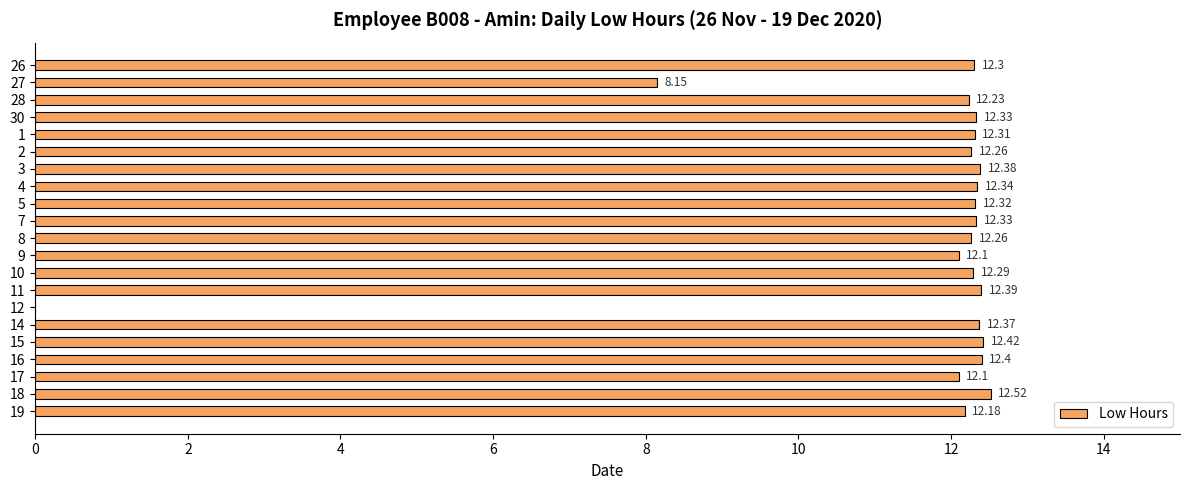

What is the ratio of the value at 2 to the value at 11?

1.0